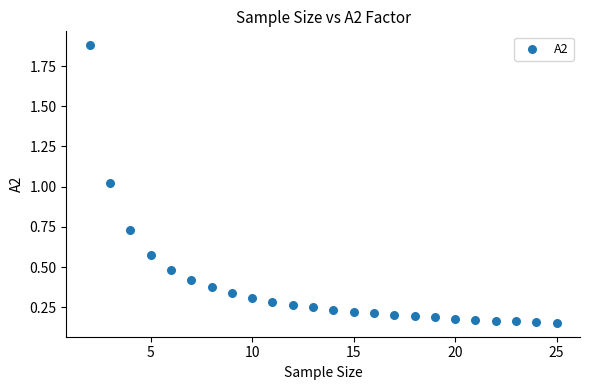

What is the range of Y values (max minus min)?

1.7